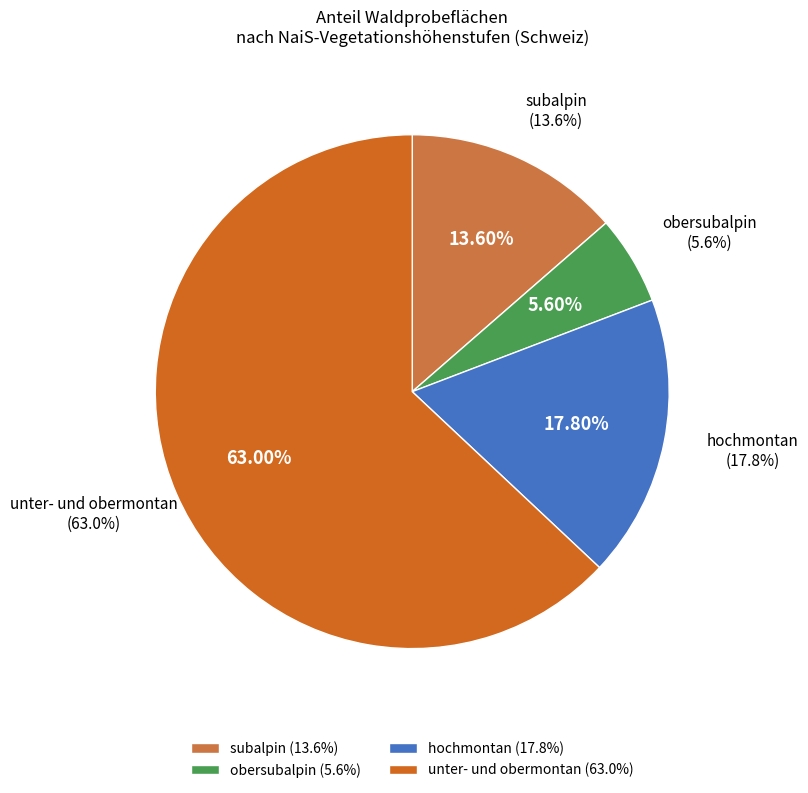

To the nearest percent, what percentage of the pie is unter- und obermontan?

63%